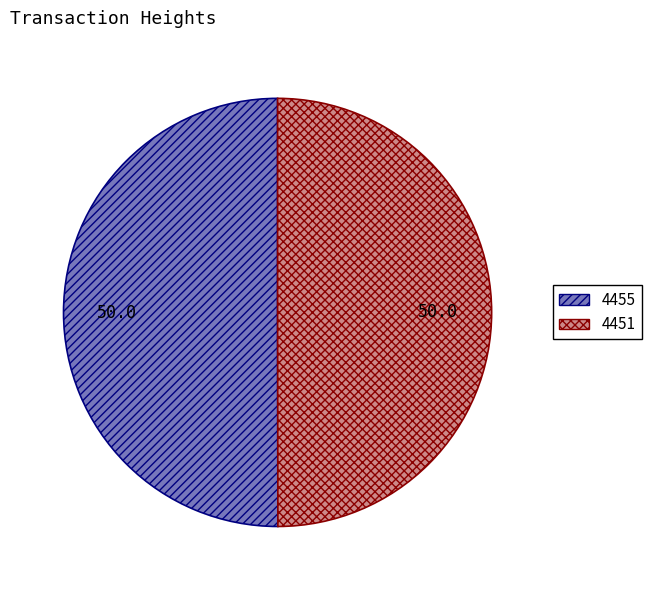

Is the sum of 4451 and 4455 greater than half?

Yes